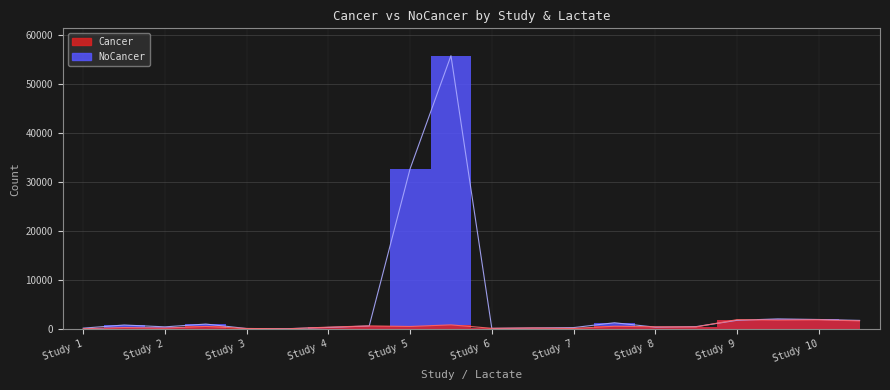

Is the value of Cancer at 9_yes greater than the value of NoCancer at 8_no?

Yes